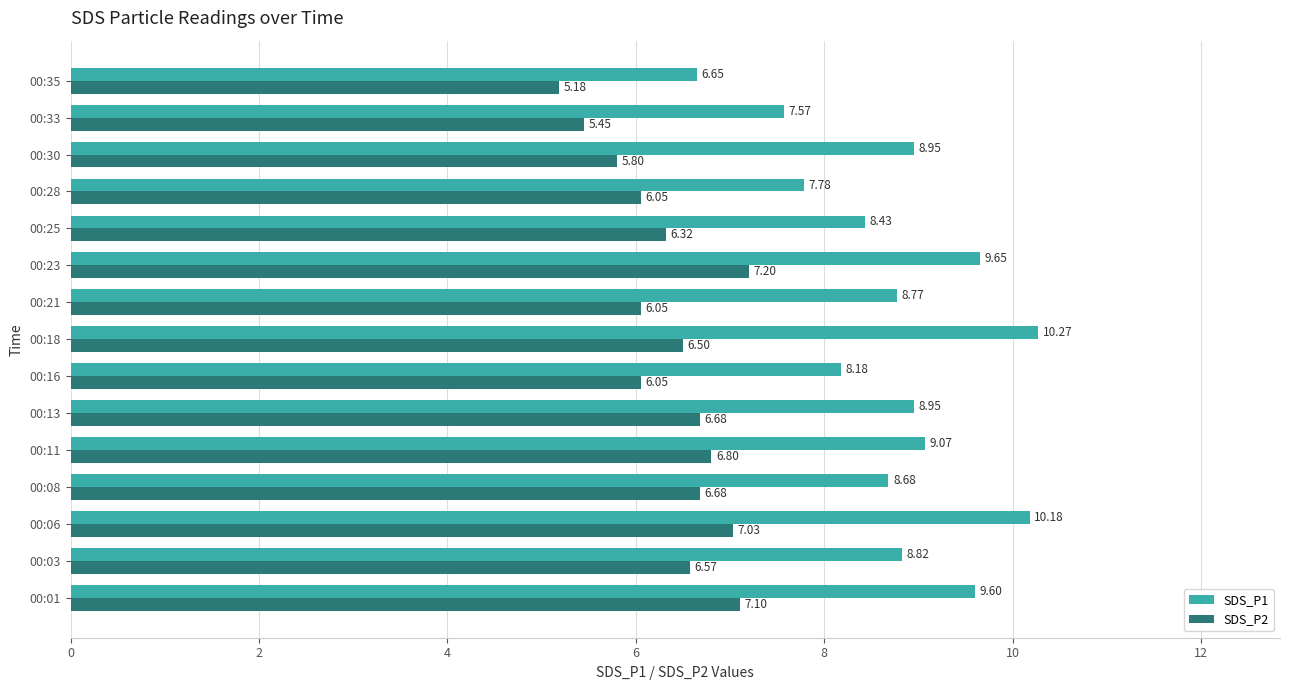

What is the difference between the maximum and minimum values in the SDS_P1 series?

3.6